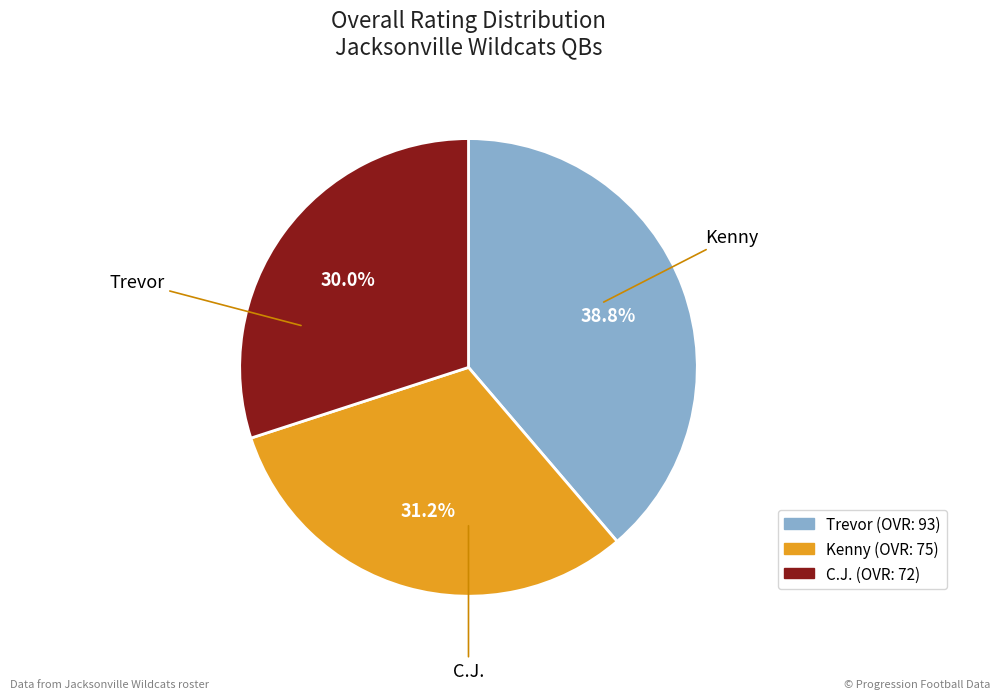

Does C.J. account for over 50% of the chart?

No